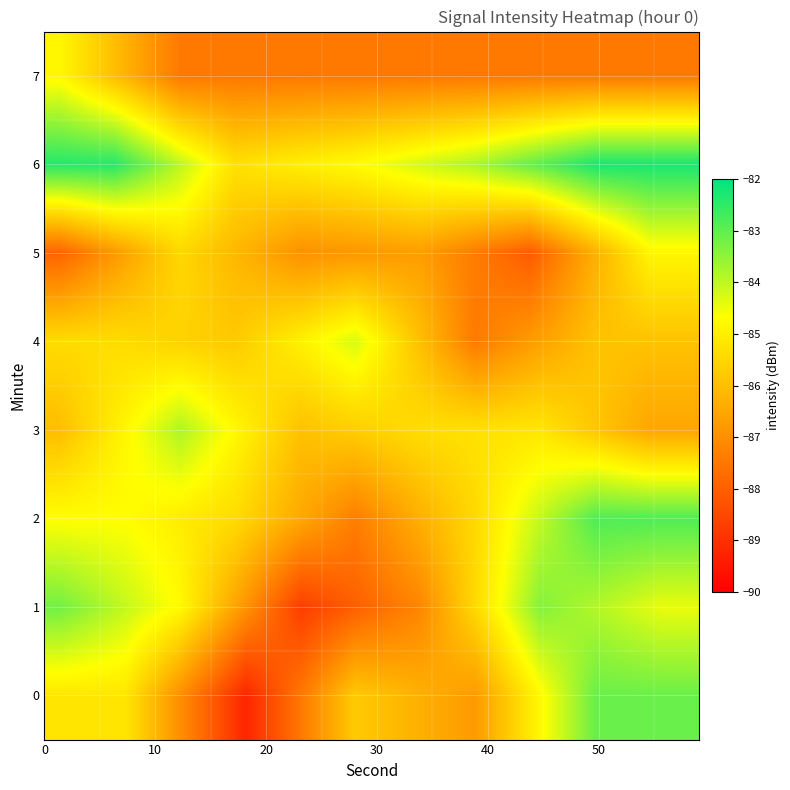

How many series are shown in this chart?

8